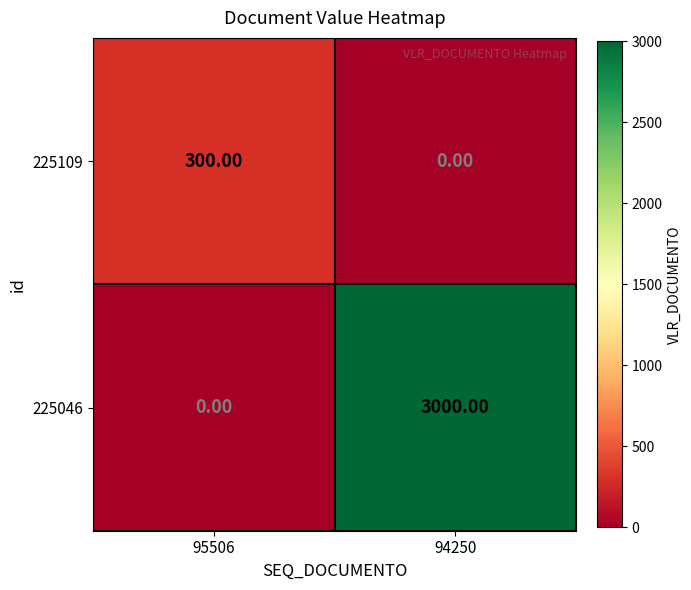

What is the greatest value displayed?

3000